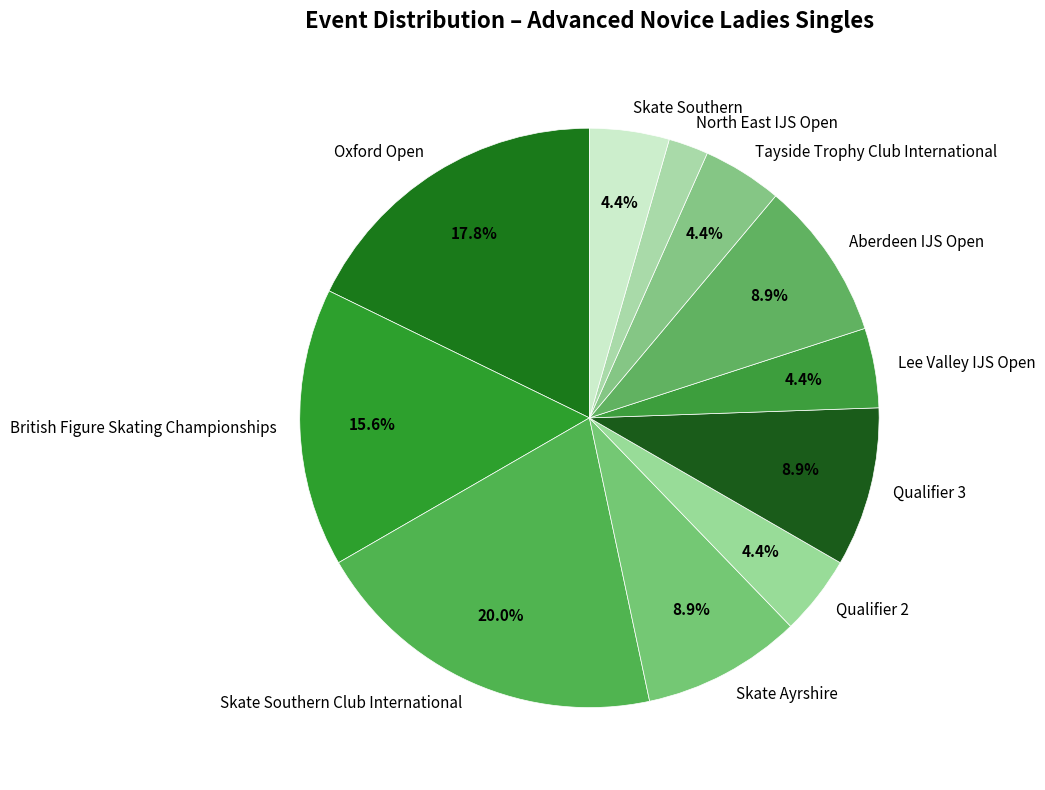

Is it true that Aberdeen IJS Open is 9% of the pie?

True